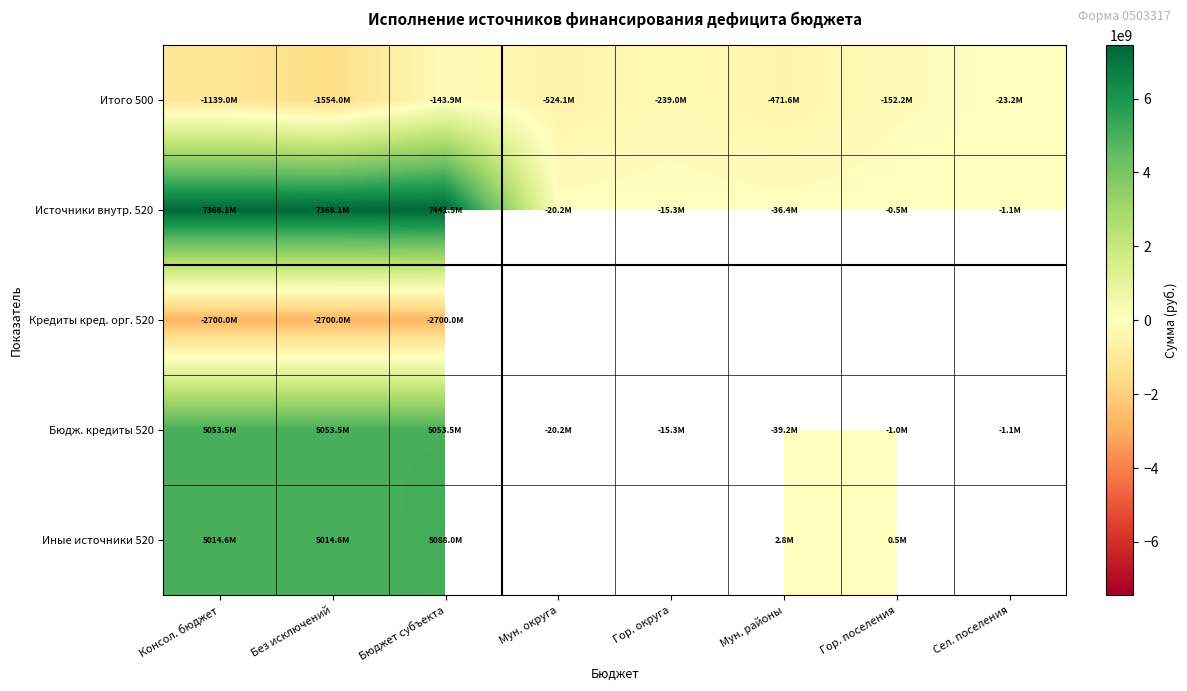

At how many categories does at least one series exceed 5255056853?

3